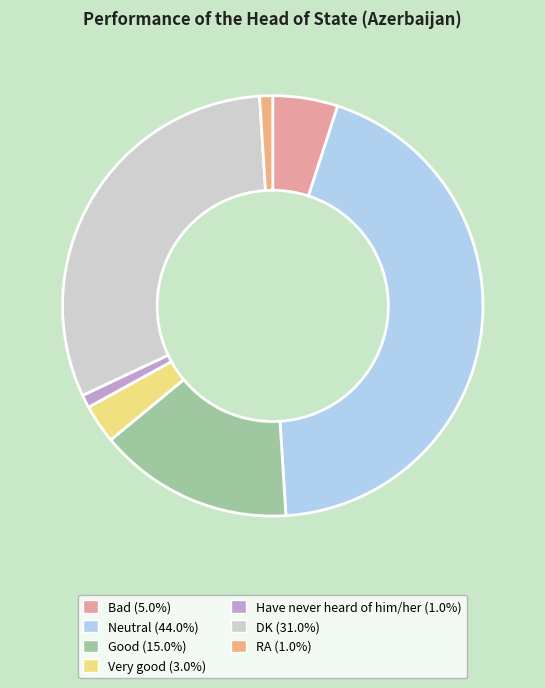

Is there a majority slice in this chart?

No